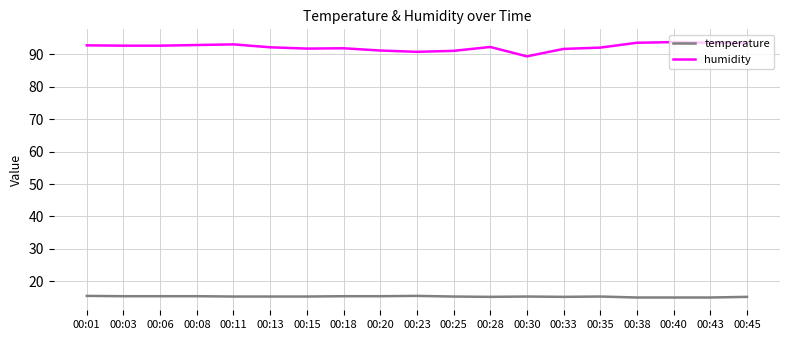

What are all the series names shown in the legend?

temperature, humidity